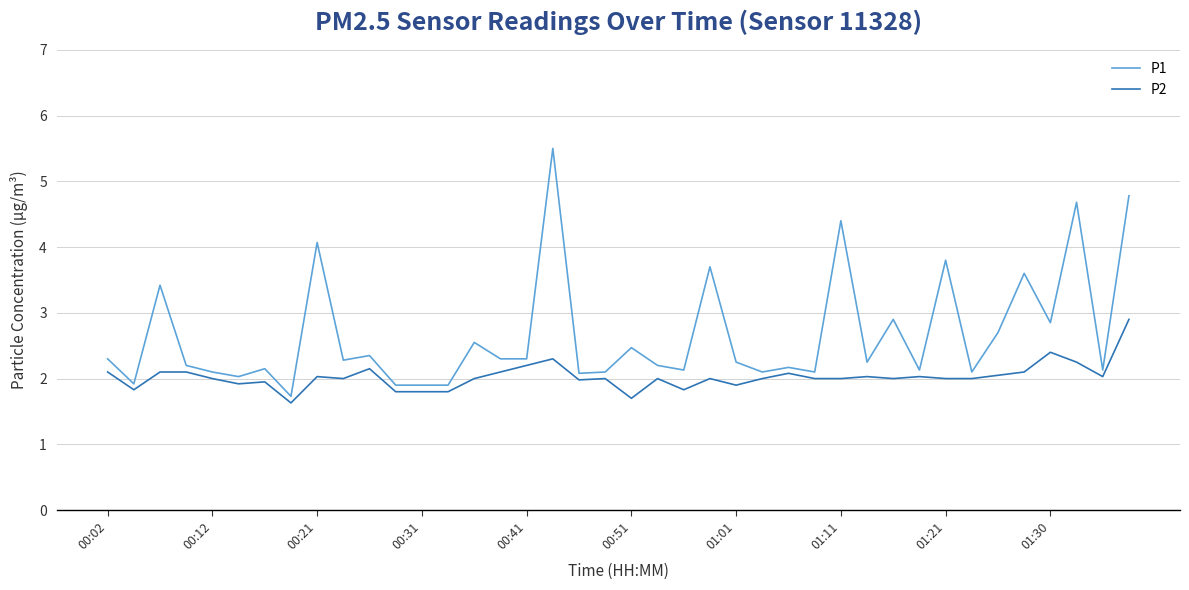

Which series has the largest total across all categories?

P1